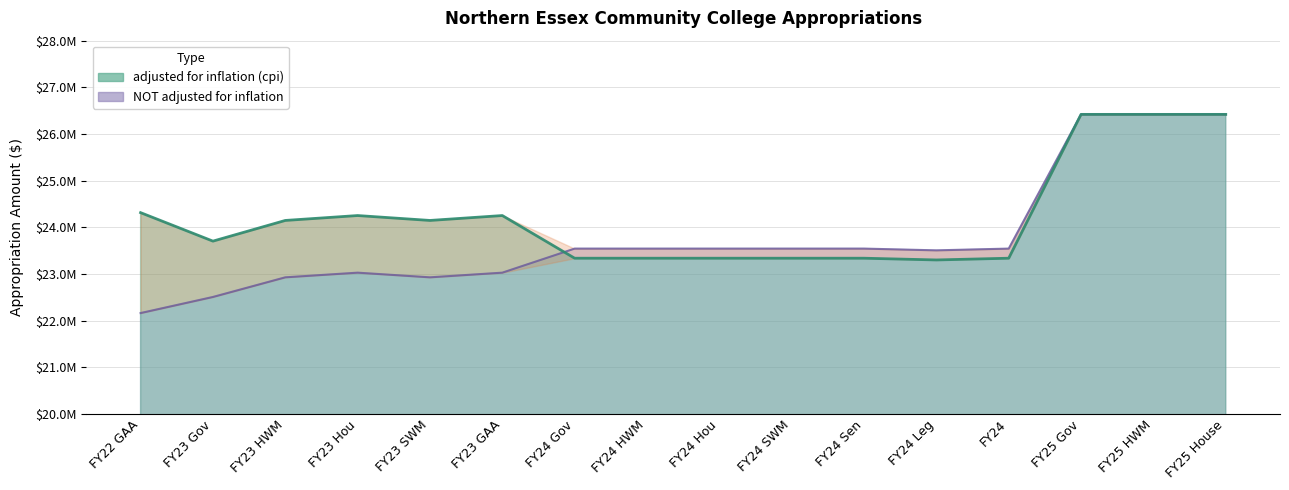

Which has a higher value, FY24 SWM or FY24 HWM?

FY24 SWM